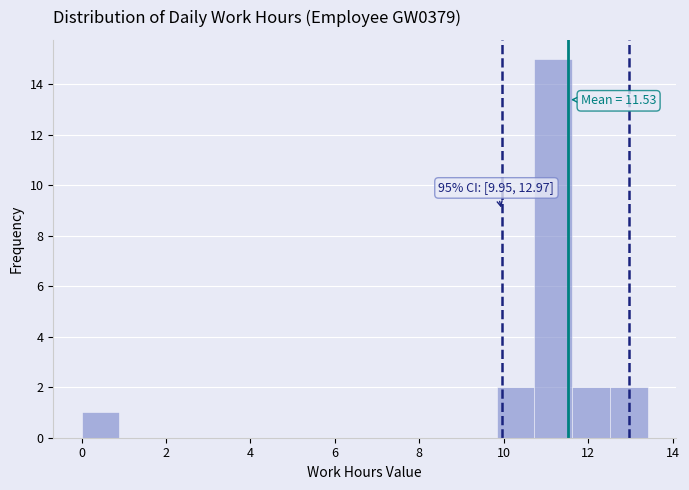

Over which range of the x-axis is the bar tallest?

10.8 to 11.6